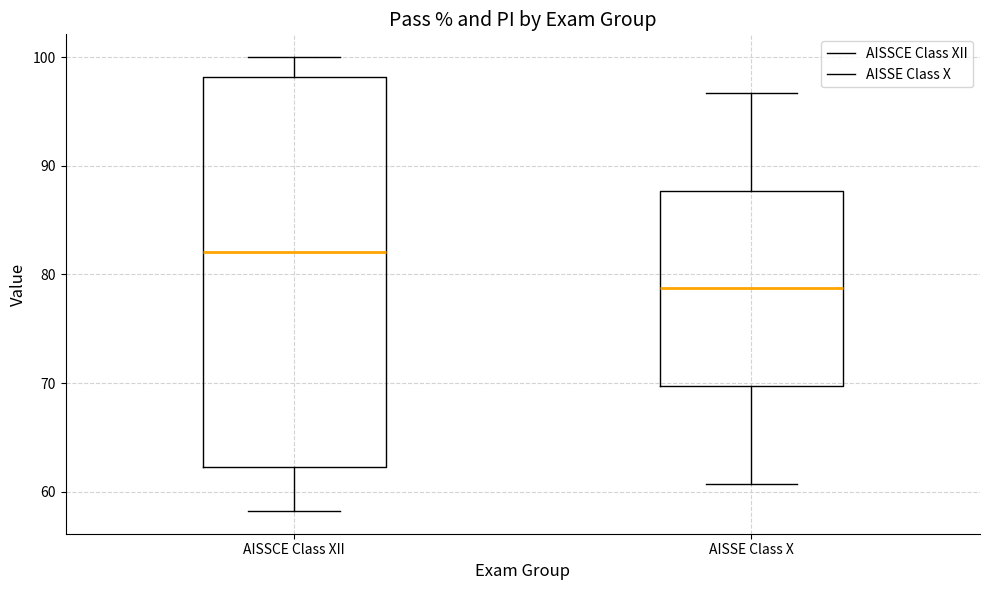

Comparing the boxes themselves (not the whiskers), which one is the tallest?

AISSCE Class XII